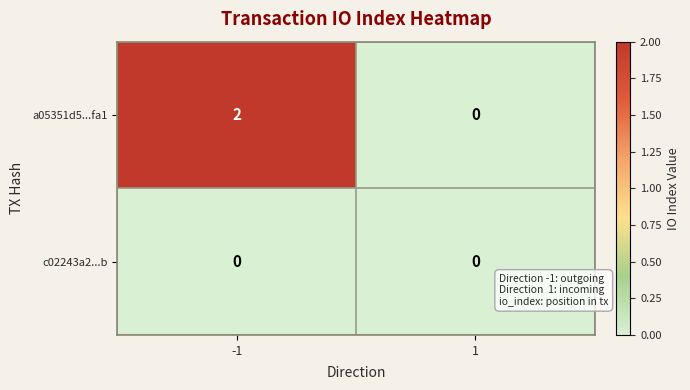

Which series has the largest total across all categories?

a05351d5...fa1